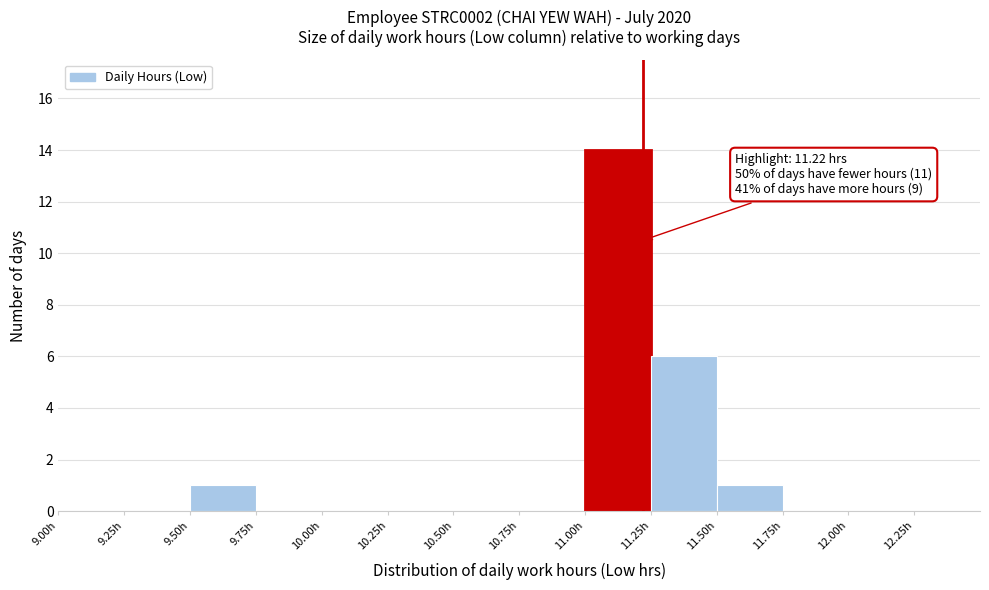

Which range on the x-axis has the tallest bar?

11.00 to 11.25